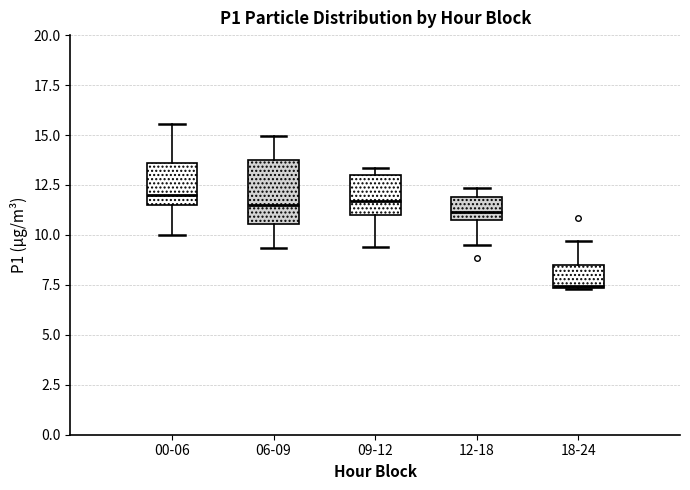

Reading left to right, read every box against the y-axis: the position of its median line, the range the box covers, and the ends of its whiskers. The values are not printed on the chart, so give them approximately, as read against the axis.

00-06: median 12.0, box 11.5 to 13.5, whiskers 10.0 to 15.5
06-09: median 11.5, box 10.5 to 13.5, whiskers 9.5 to 15.0
09-12: median 11.5, box 11.0 to 13.0, whiskers 9.5 to 13.5
12-18: median 11.0 (just above the box's lower edge), box 11.0 to 12.0, whiskers 9.5 to 12.5
18-24: median 7.5, box 7.5 to 8.5, whiskers 7.5 to 9.5